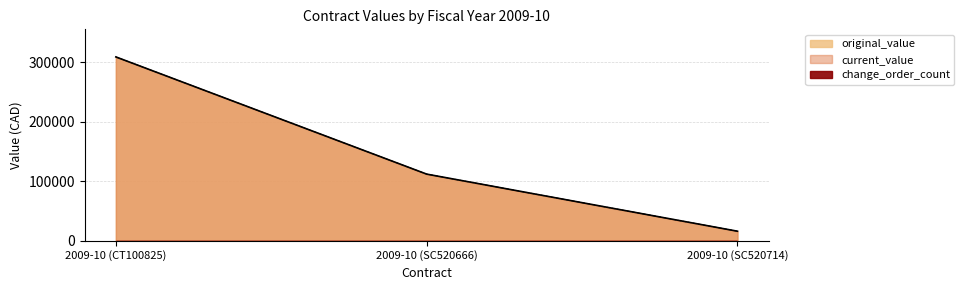

True or false: current_value has a value of 46086 at 2009-10 (SC520666).

False